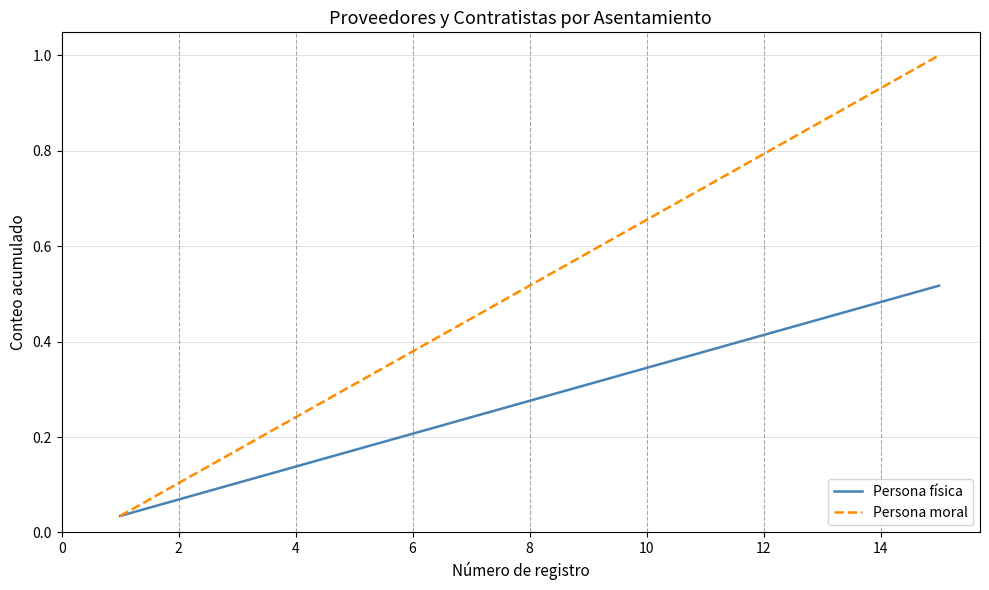

What are all the series names shown in the legend?

Persona física, Persona moral